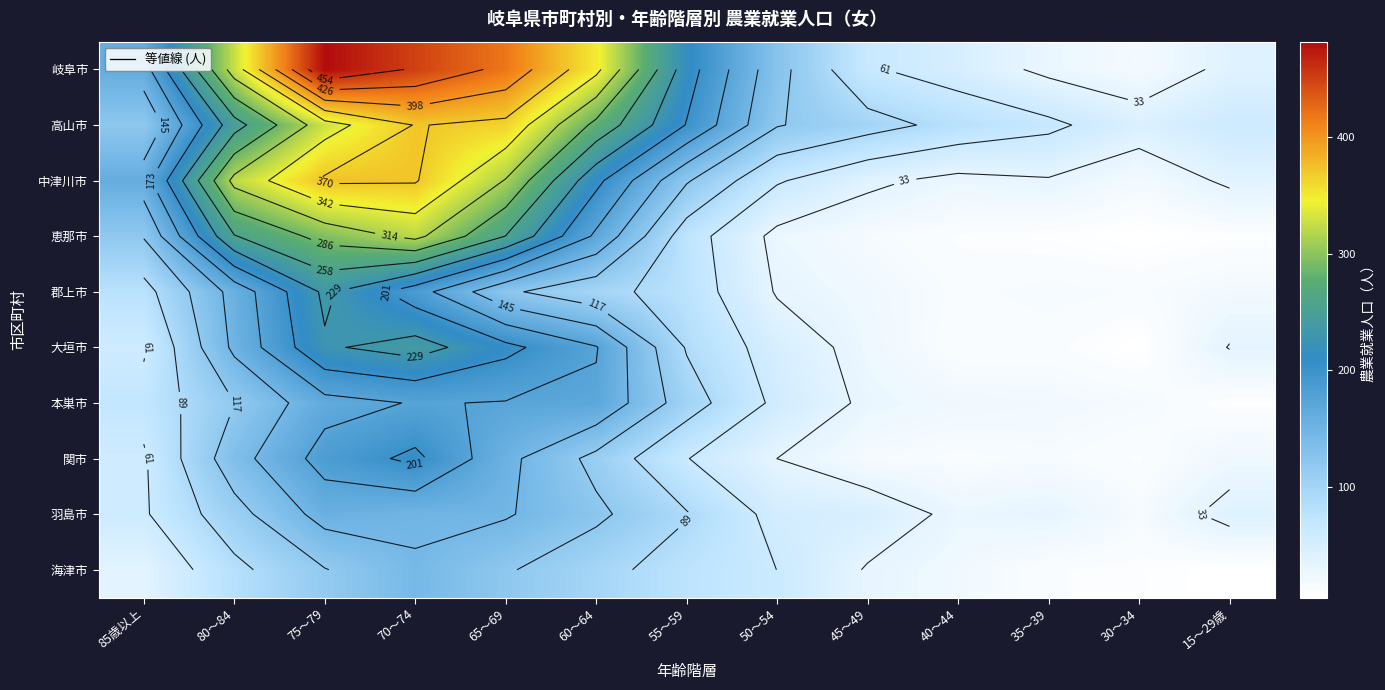

Which category has the highest value in the 恵那市 series?

70～74